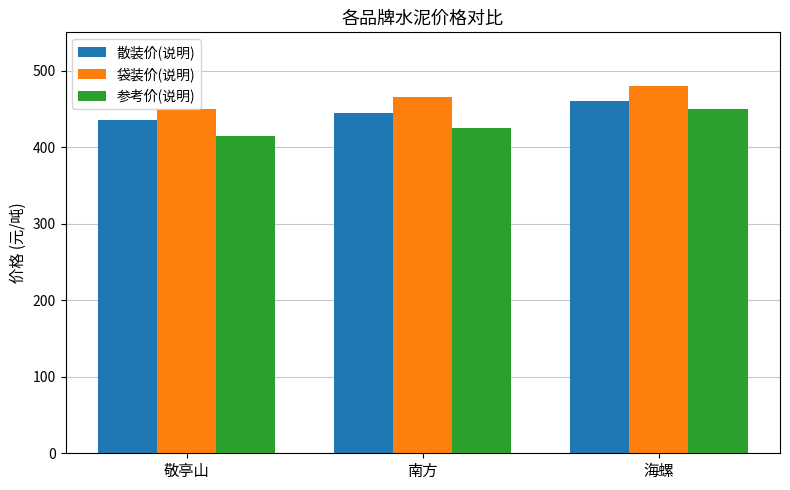

Which series has the largest range (max minus min)?

参考价(说明)